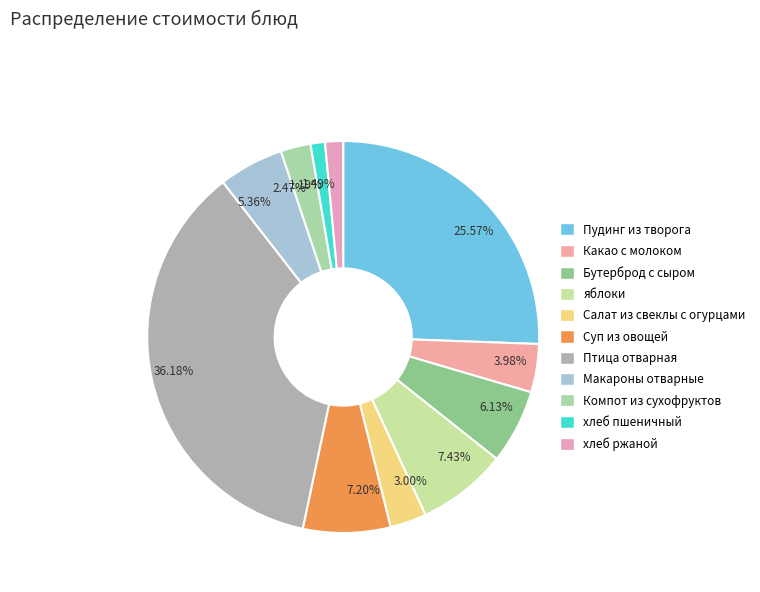

True or false: Салат из свеклы с огурцами accounts for 10% of the total.

False